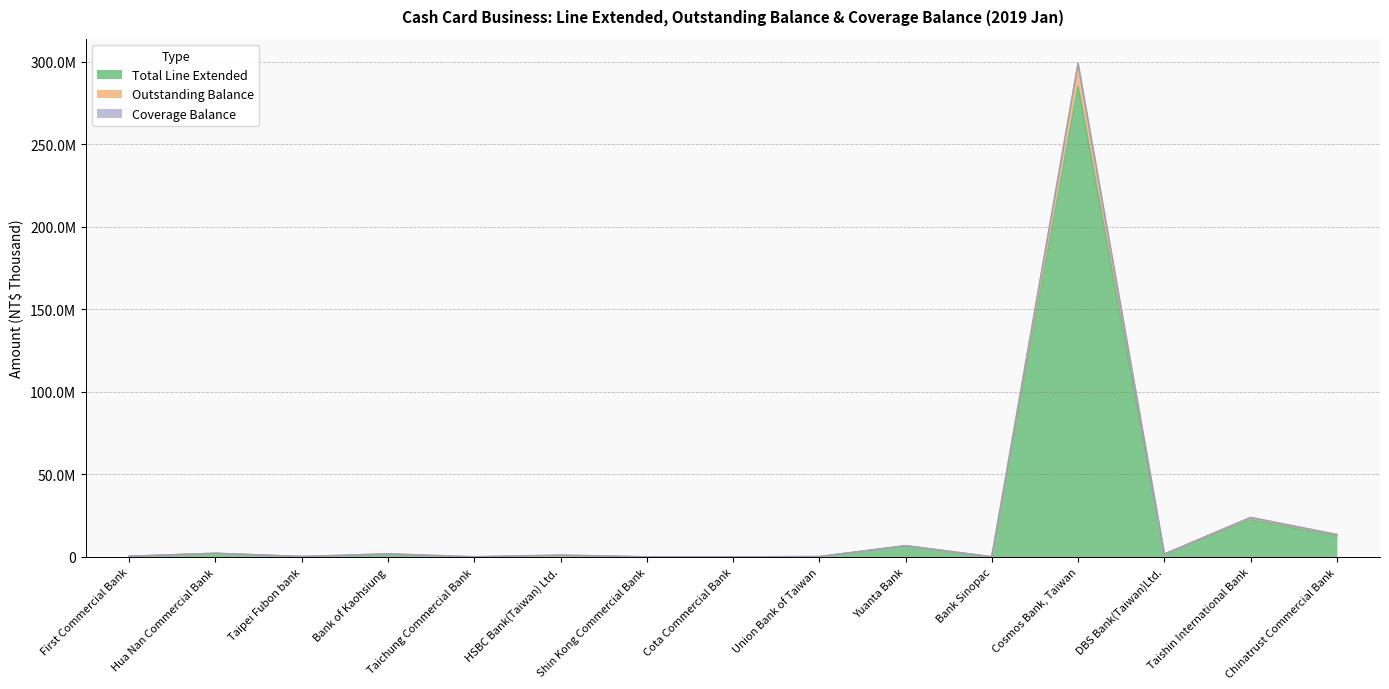

What is the lowest value of the Outstanding Balance series?

2530